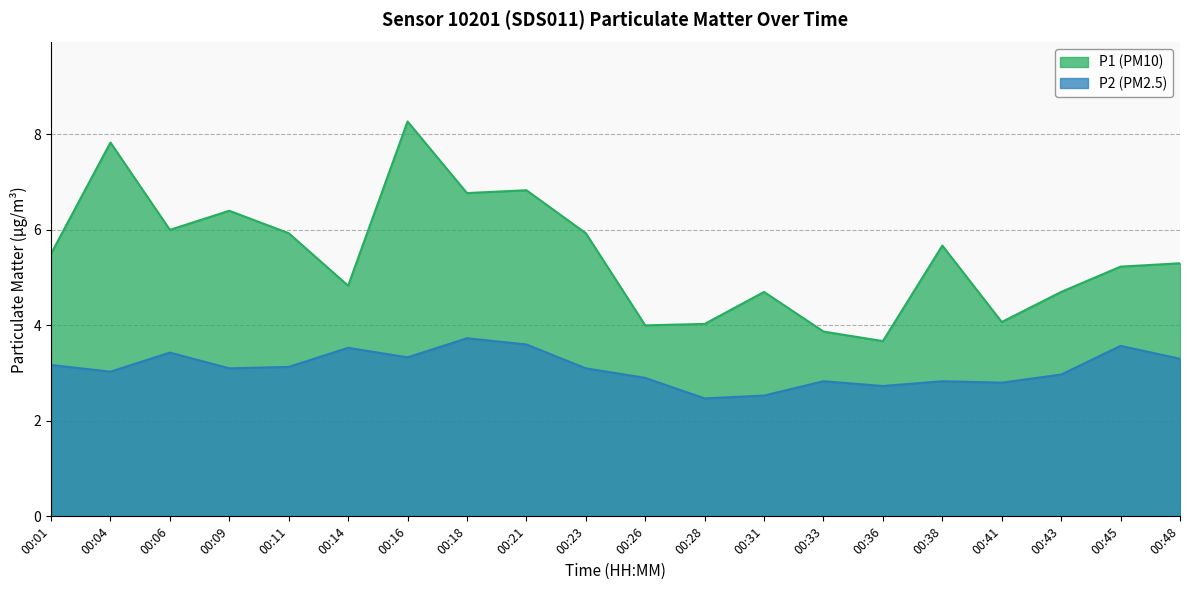

What is the difference between the P2 values at 00:21 and 00:16?

0.3